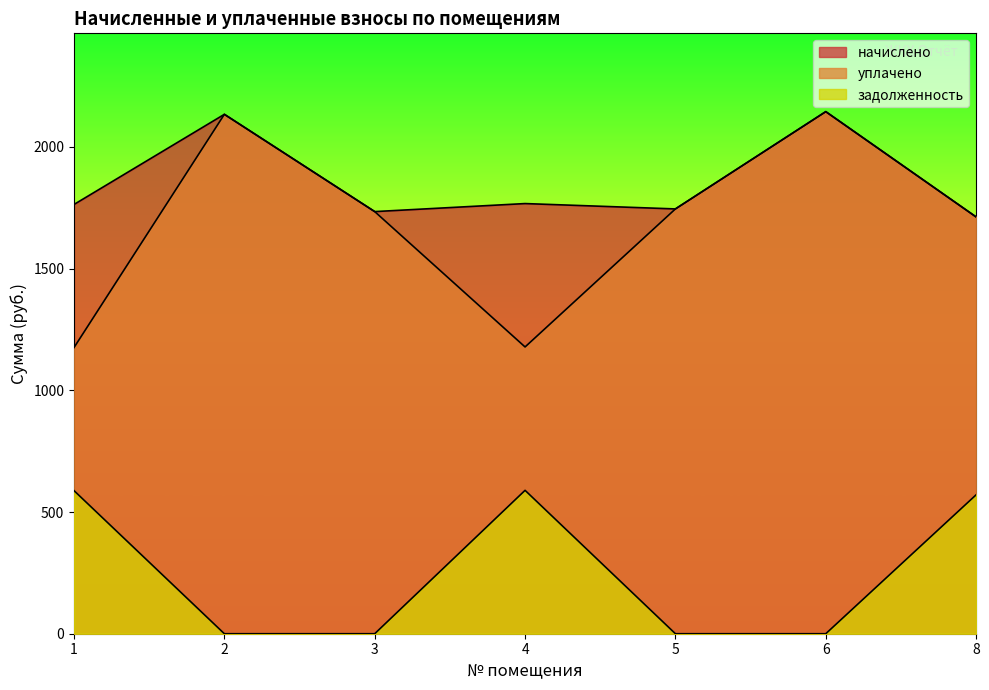

Where is the first local minimum for уплачено?

4